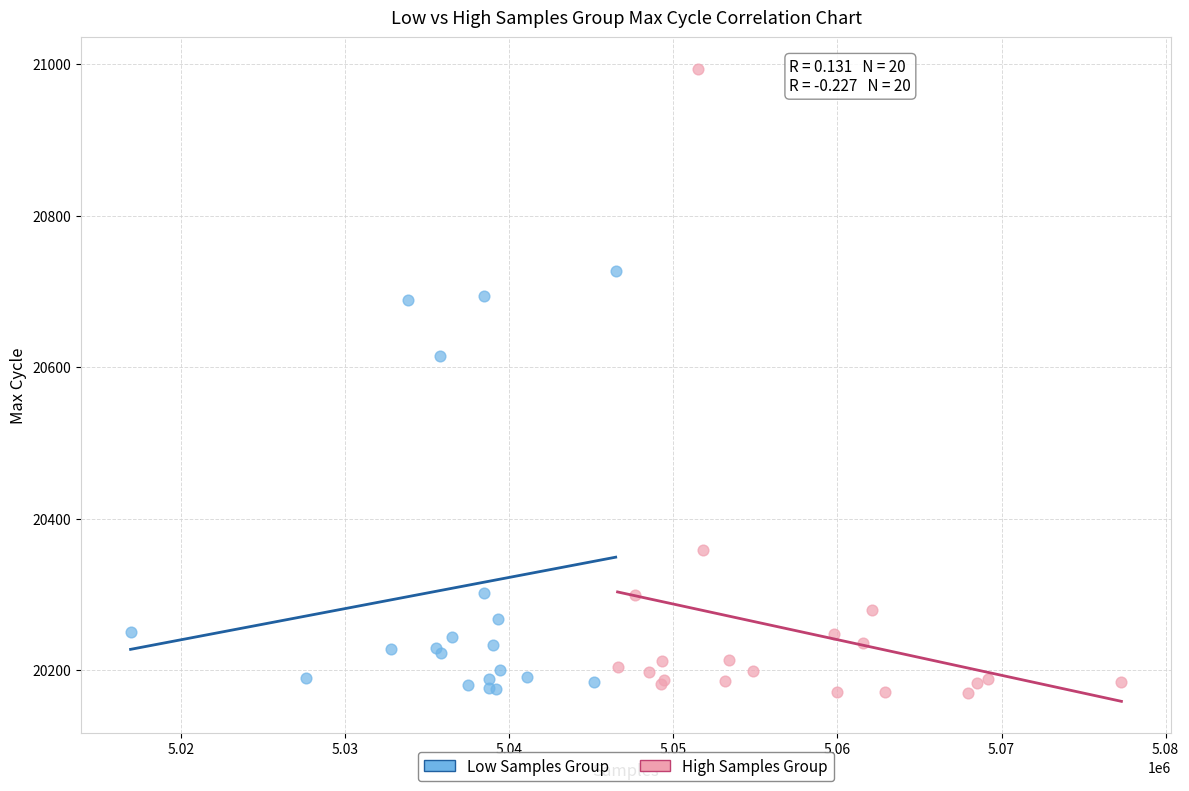

Which series has the largest Y range (max minus min)?

High Samples Group